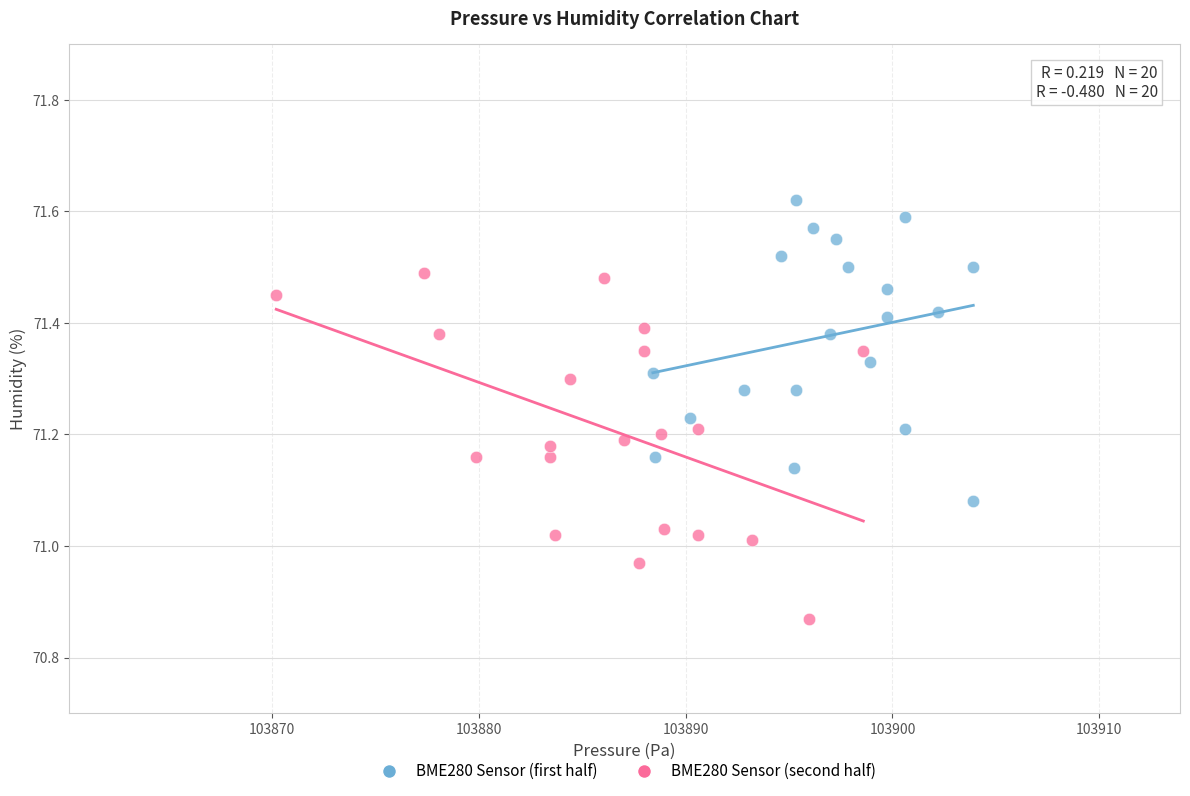

Which series has the largest Y range (max minus min)?

BME280 Sensor (second half)